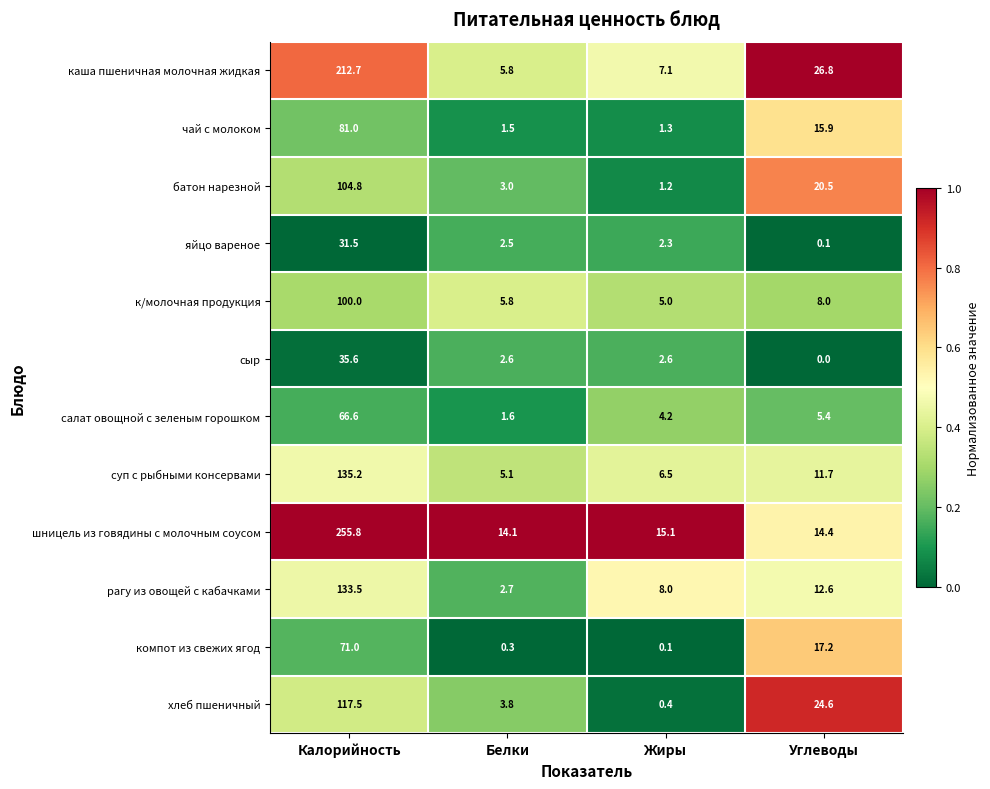

What is the sum of all компот из свежих ягод values?

88.6